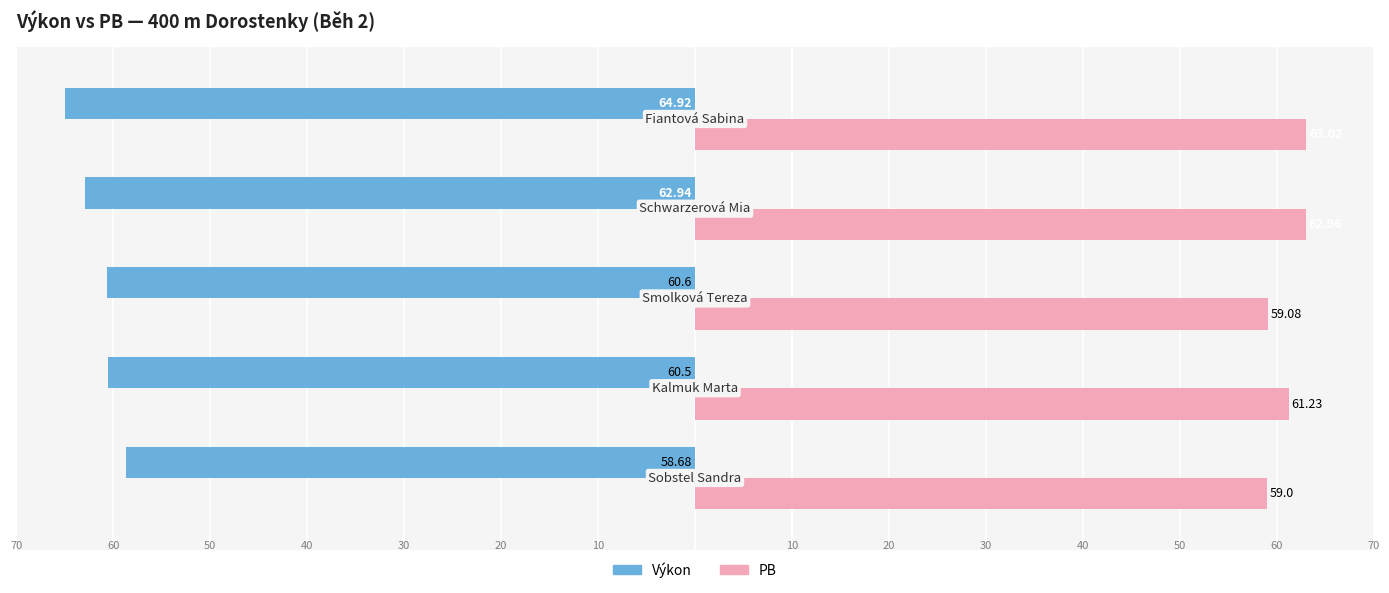

Reading left to right, transcribe all the data shown in this chart.

Výkon: -58.7	-60.5	-60.6	-62.9	-64.9
PB: 59.0	61.2	59.1	63.0	63.0